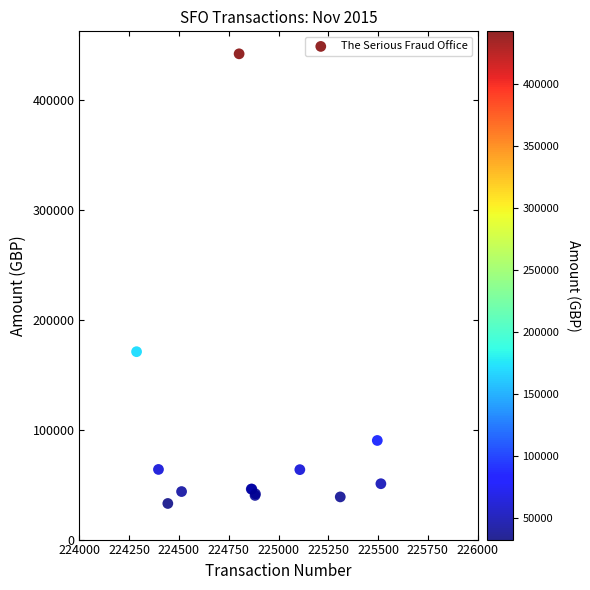

What Y value in the scatter plot is closest to 237696?

171160.6